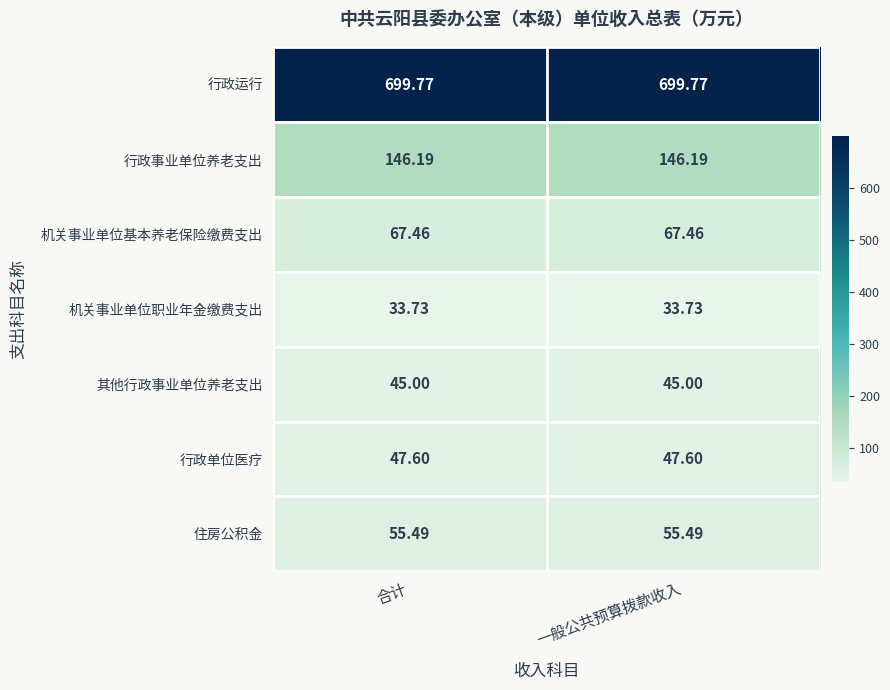

Rank the series at 一般公共预算拨款收入 from lowest to highest value.

机关事业单位职业年金缴费支出, 其他行政事业单位养老支出, 行政单位医疗, 住房公积金, 机关事业单位基本养老保险缴费支出, 行政事业单位养老支出, 行政运行